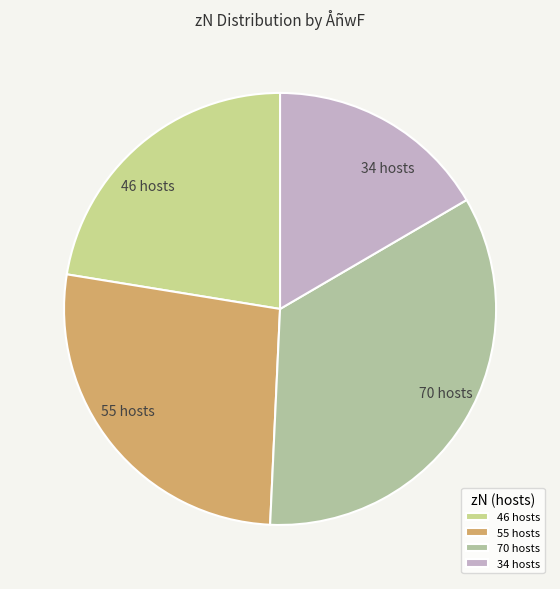

Rank the categories by value from highest to lowest.

70 hosts, 55 hosts, 46 hosts, 34 hosts